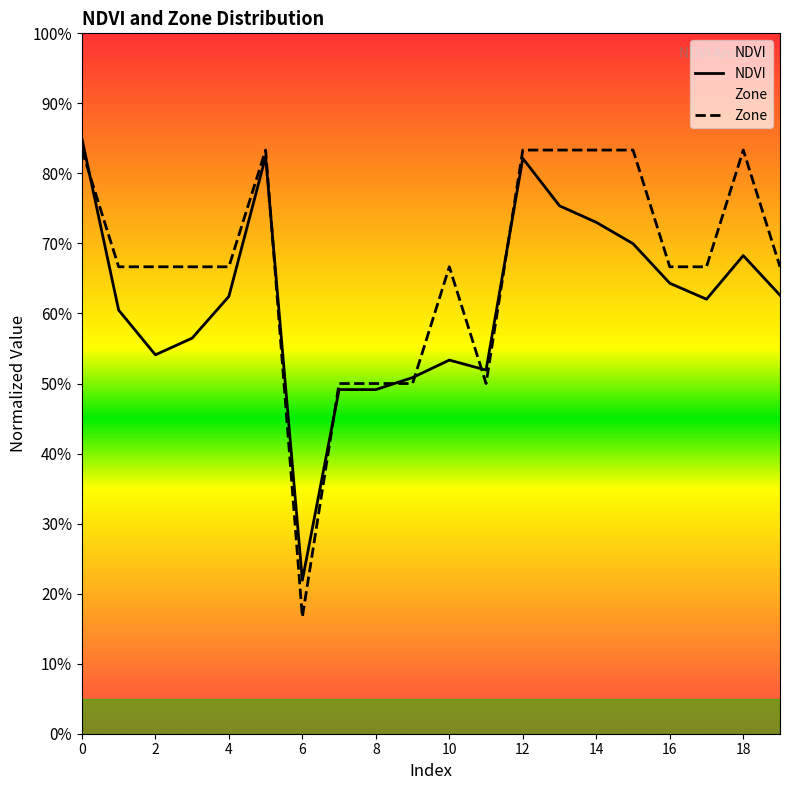

Is the value of NDVI at 15 greater than the value of Zone at 19?

Yes